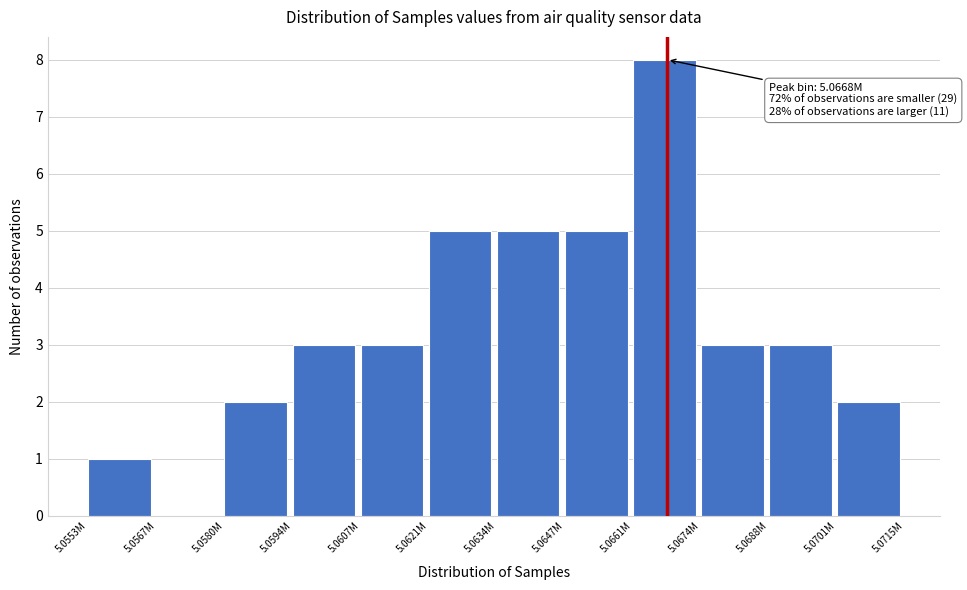

Reading left to right, extract all data points from this chart.

5.0553M=1	5.0567M=0	5.0580M=2	5.0594M=3	5.0607M=3	5.0621M=5	5.0634M=5	5.0647M=5	5.0661M=8	5.0674M=3	5.0688M=3	5.0701M=2